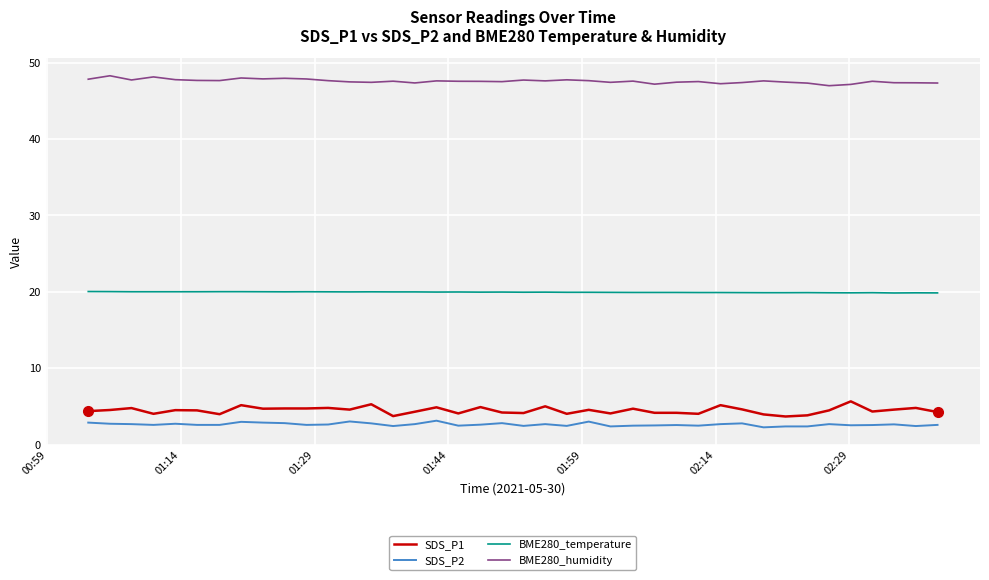

How many lines are shown in the chart?

4